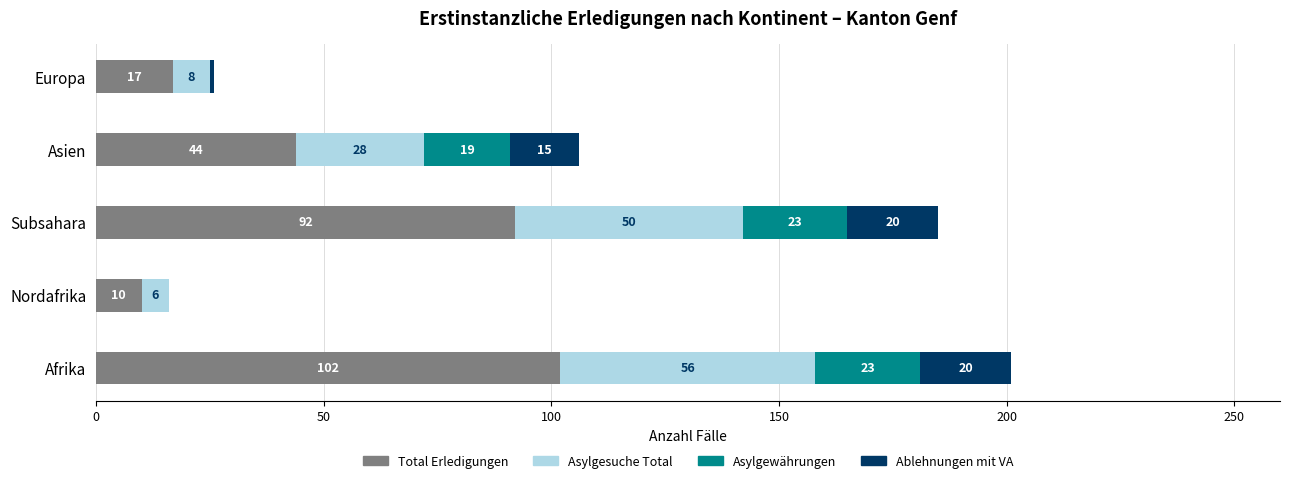

Read the Total Erledigungen value at Subsahara, to the nearest 10.

90